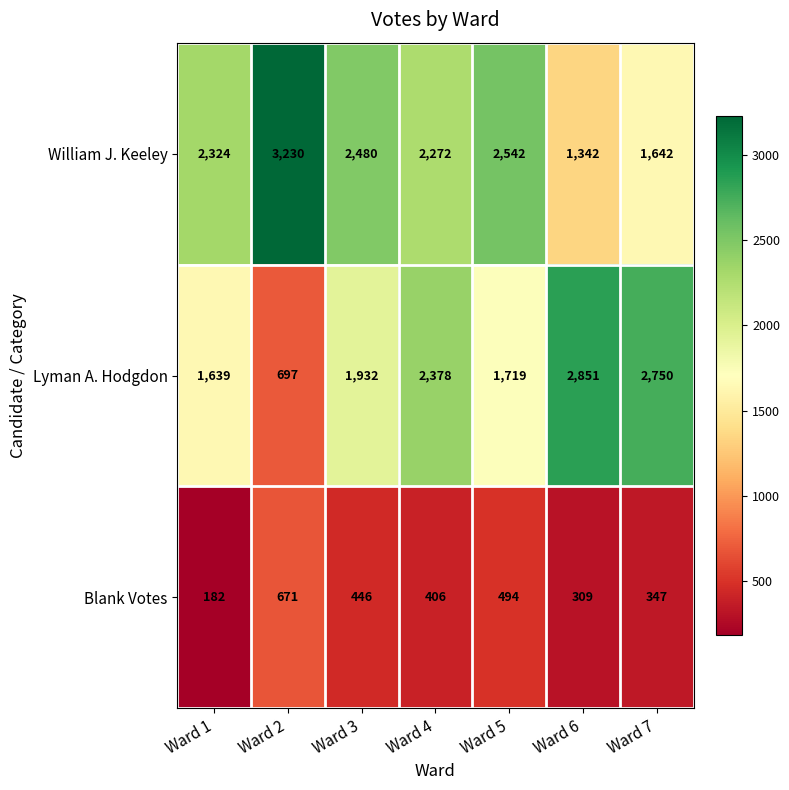

List the series in order of their peak value, highest first.

William J. Keeley, Lyman A. Hodgdon, Blank Votes